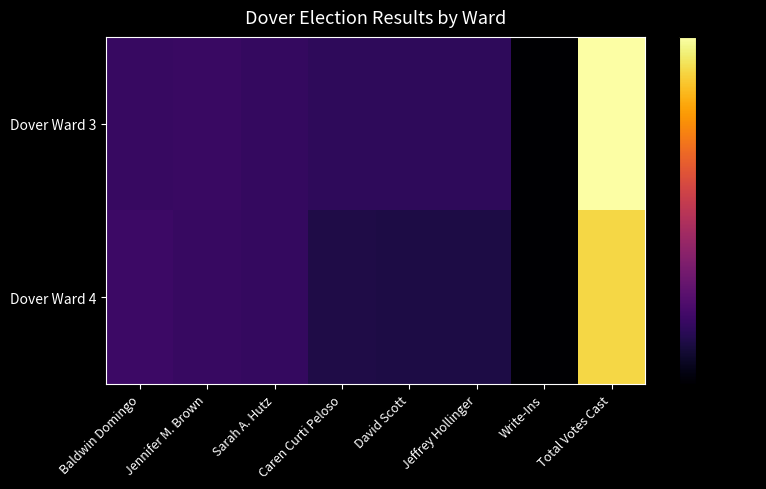

Which series has the widest spread of values?

Dover Ward 3